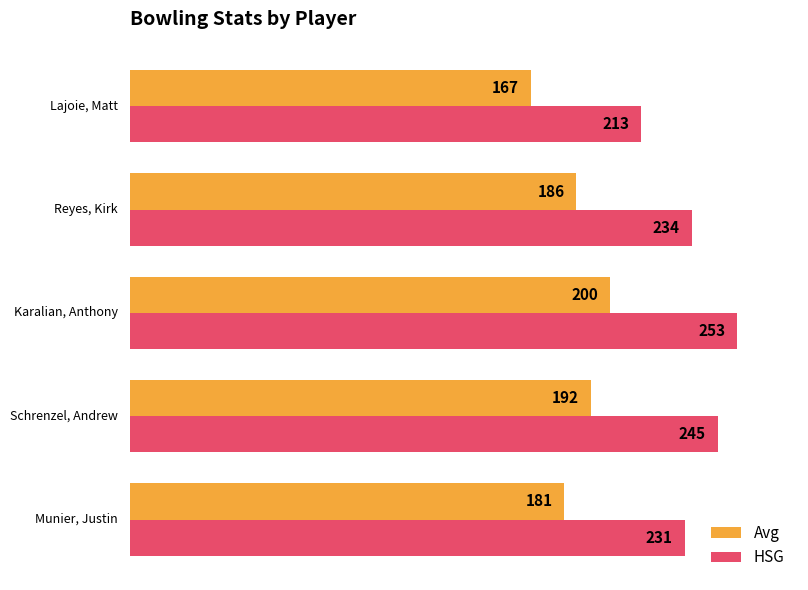

List the series in order of their overall mean, highest first.

HSG, Avg